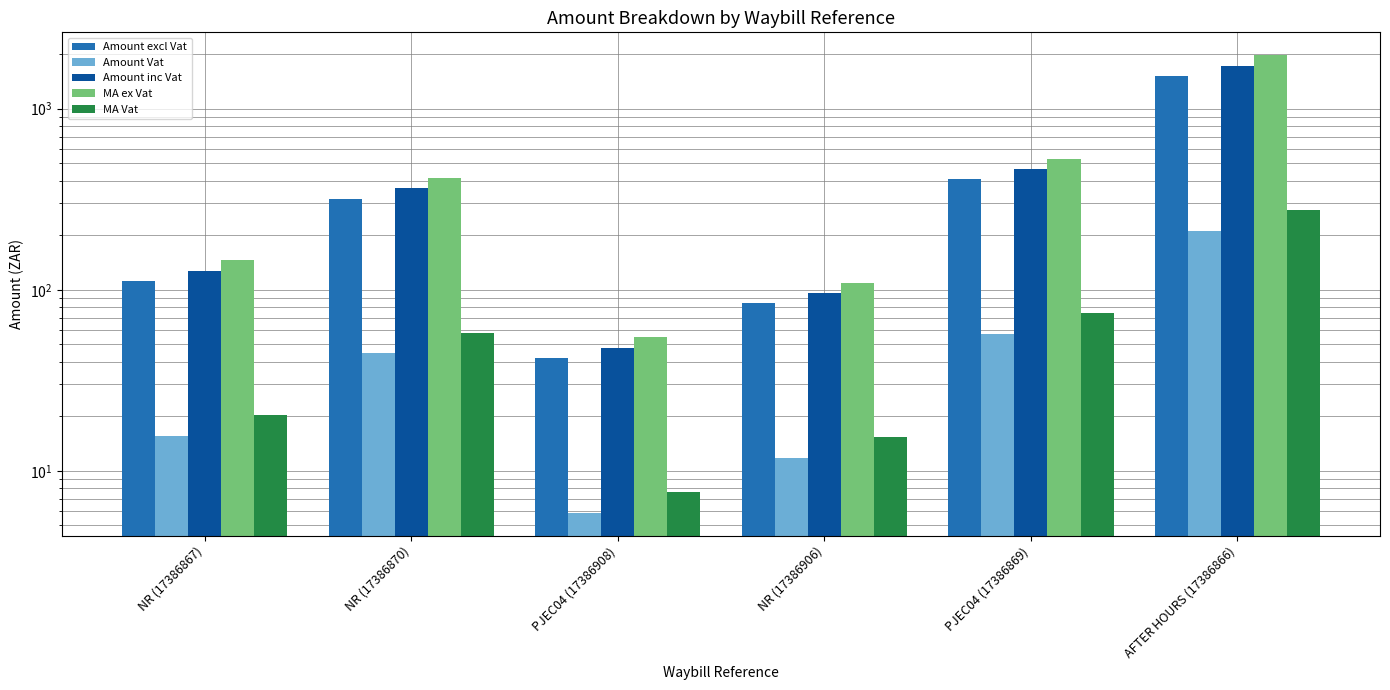

At how many categories does at least one series exceed 1014?

1